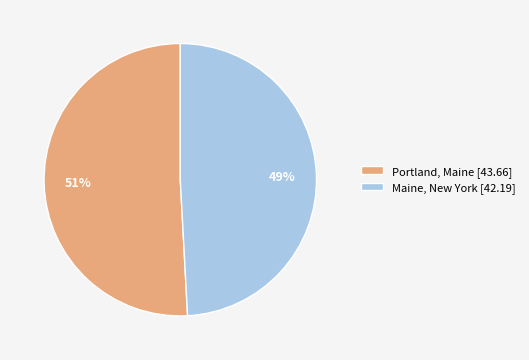

Which slice represents more than half of the pie?

Portland, Maine [43.66]